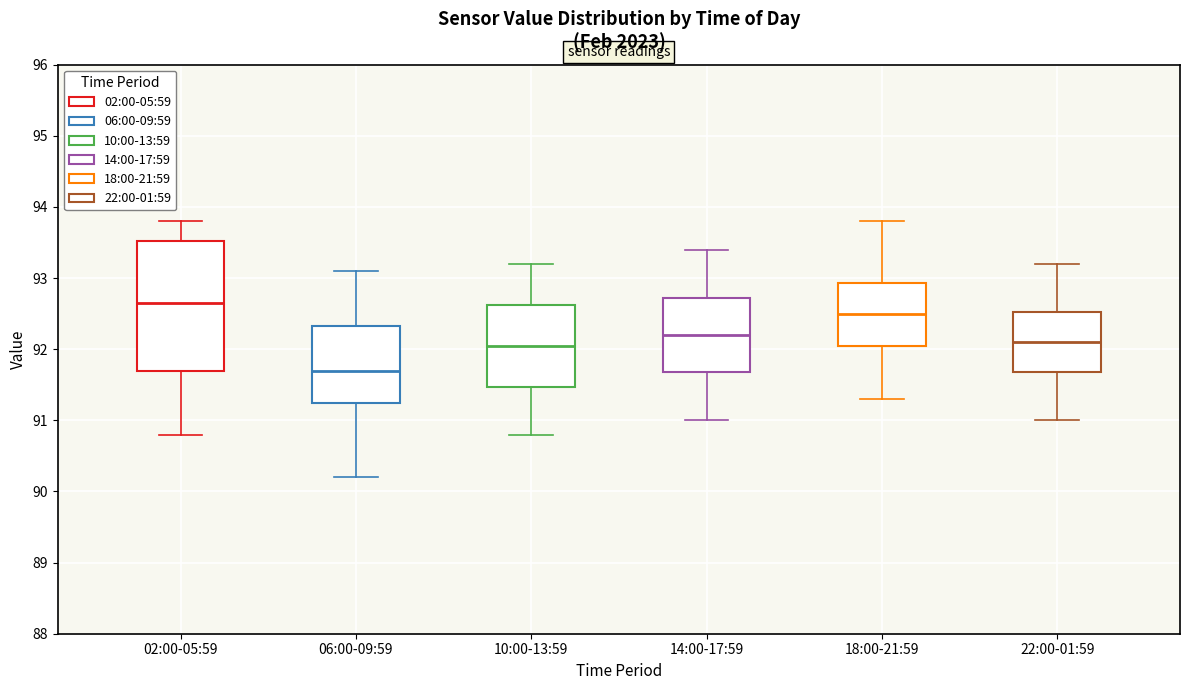

Comparing the boxes themselves (not the whiskers), which one is the tallest?

02:00-05:59